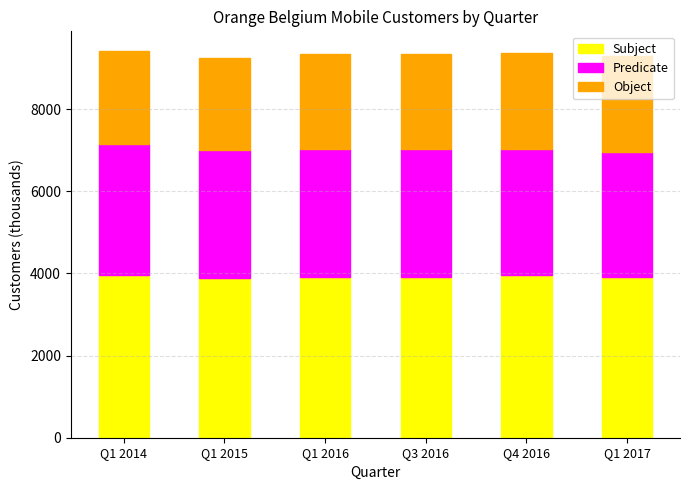

What is the total value across all series at Q1 2016?

9352.0